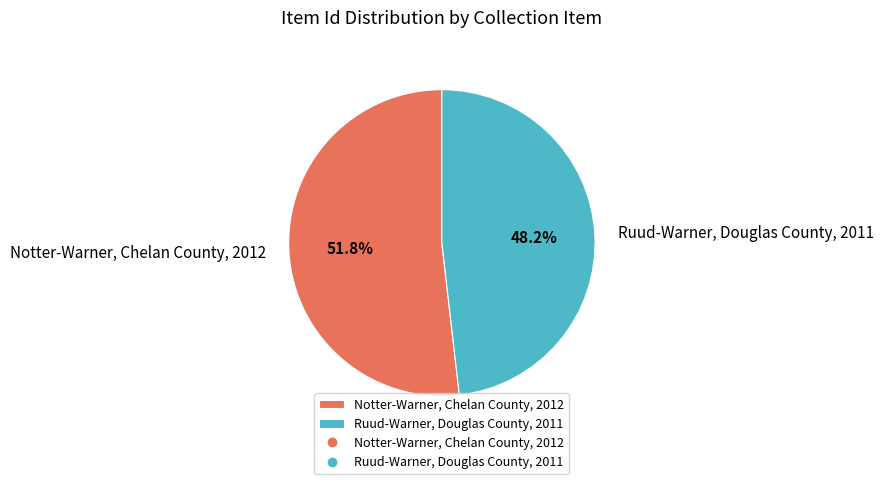

Which slice represents more than half of the pie?

Notter-Warner, Chelan County, 2012